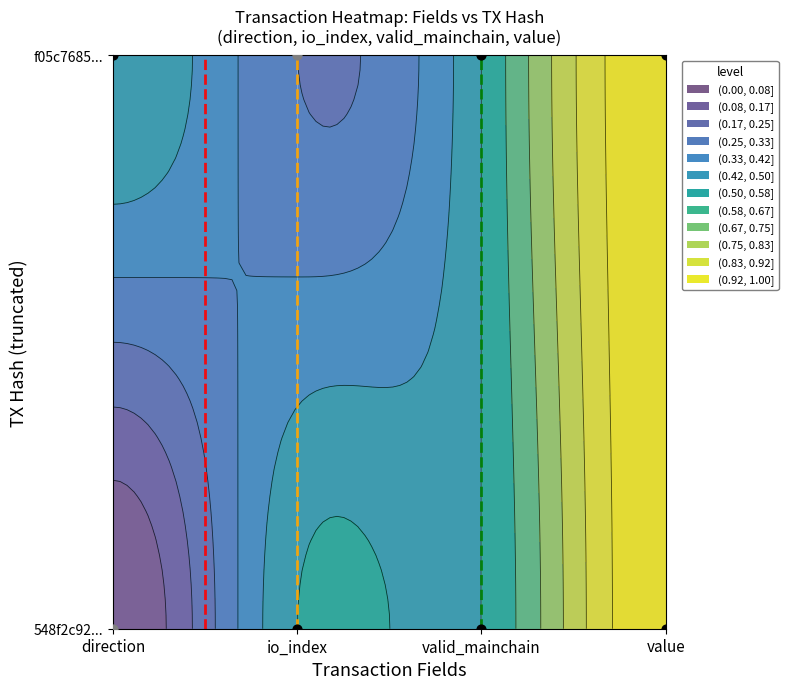

Rank the series by their maximum value, from highest to lowest.

threshold_red, threshold_orange, threshold_green